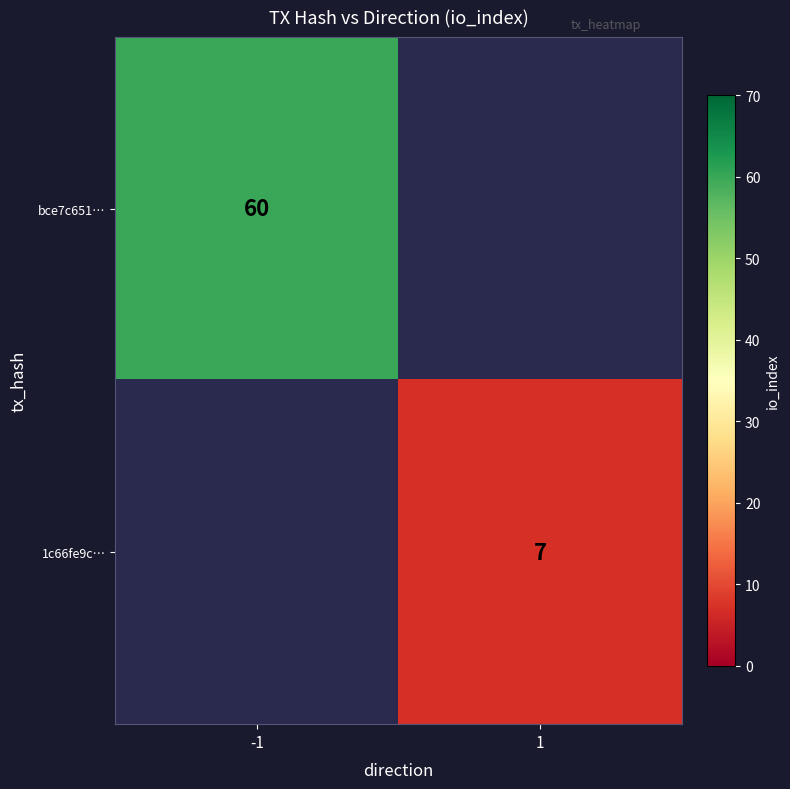

The value of bce7c651… at -1 is 60. True or false?

True